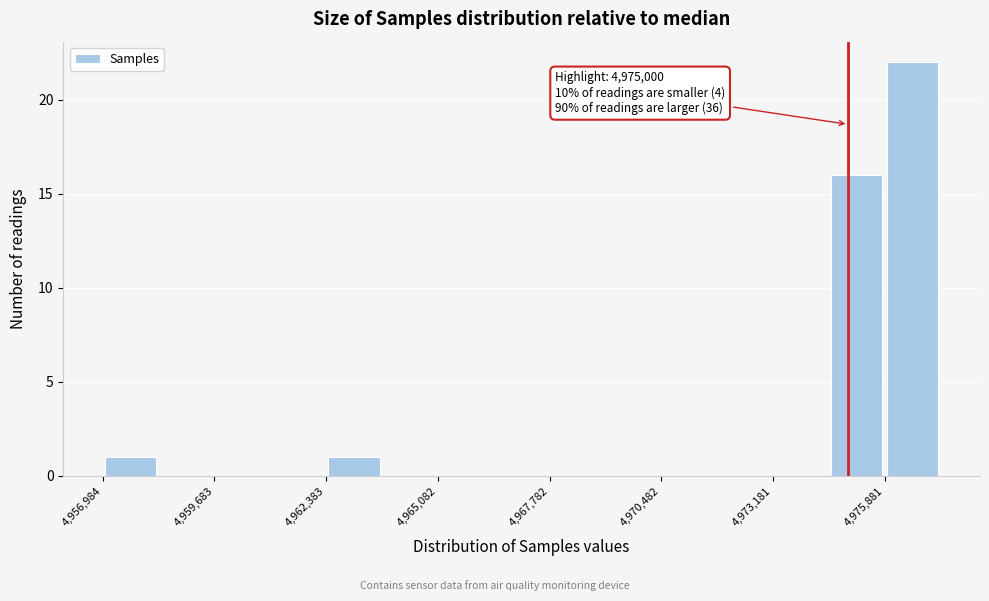

Read against the x-axis, roughly where is the centre of the tallest bar?

4976500